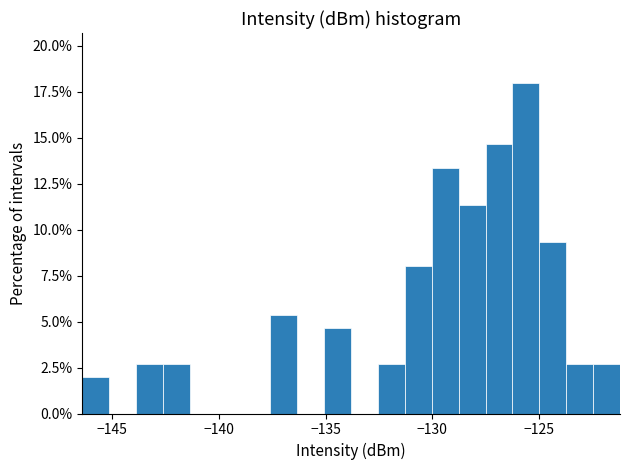

Around what value on the x-axis is the tallest bar? Give the approximate position of its centre, as read against the axis.

-125.5